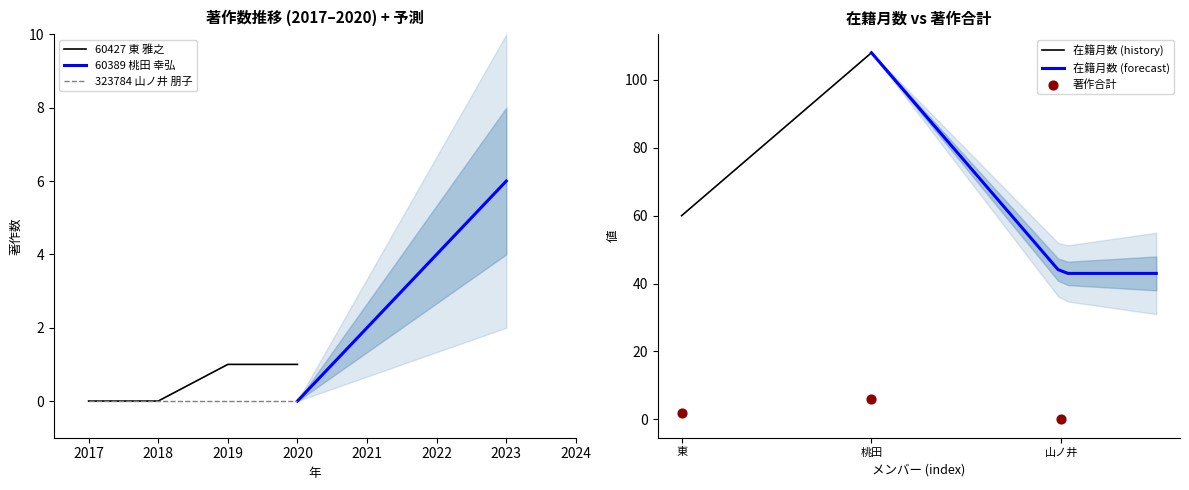

Which series contains the lowest Y value?

著作合計